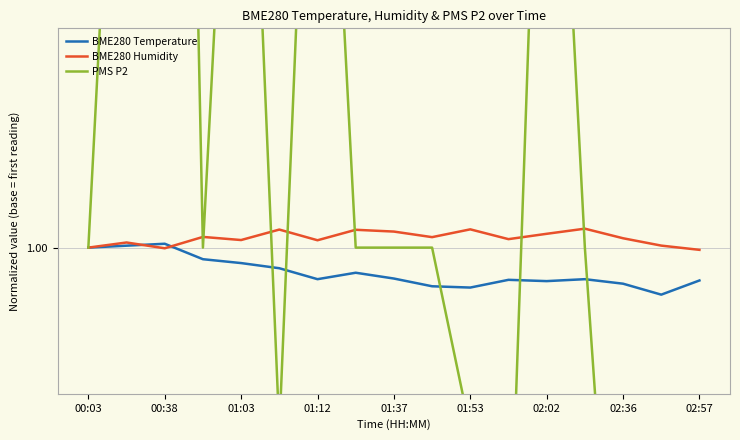

The PMS P2 series shows 0.6 at 02:36. True or false?

True